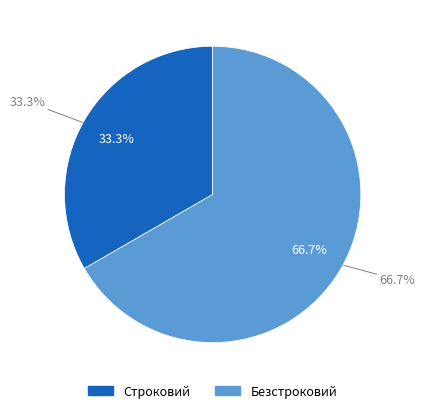

To the nearest percent, what is the difference between the Безстроковий and Строковий slice percentages?

33%